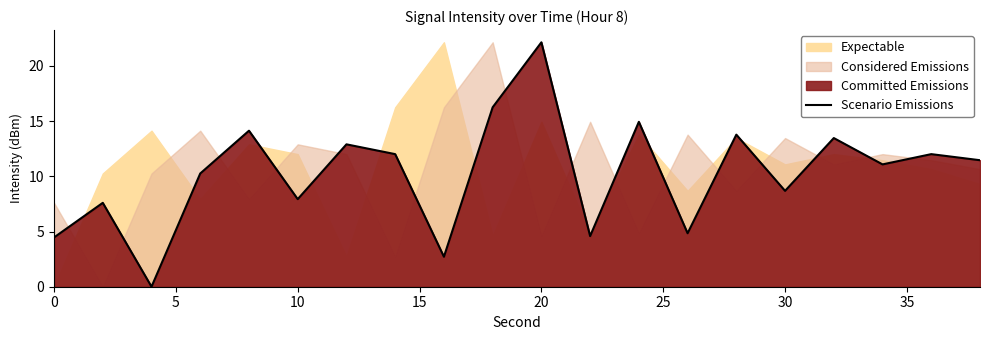

How many interior local peaks (higher than both neighbors) does the data have?

8